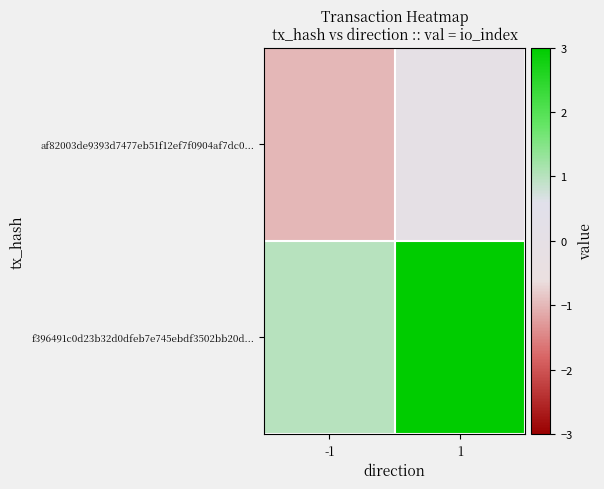

List the series in order of their peak value, highest first.

f396491c0d23b32d0dfeb7e745ebdf3502bb20d..., af82003de9393d7477eb51f12ef7f0904af7dc0...